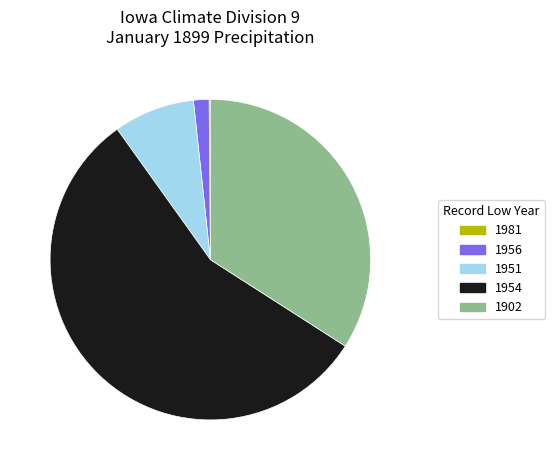

What is the largest slice in the pie chart?

1954